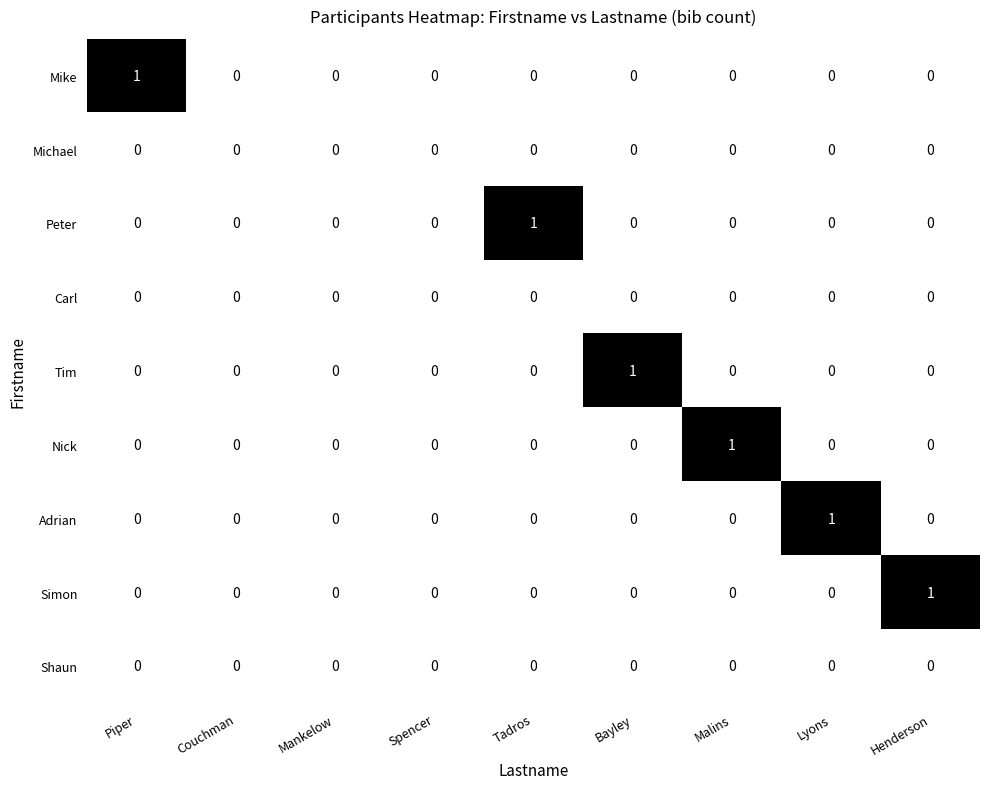

At which label does Tim reach its peak?

Bayley